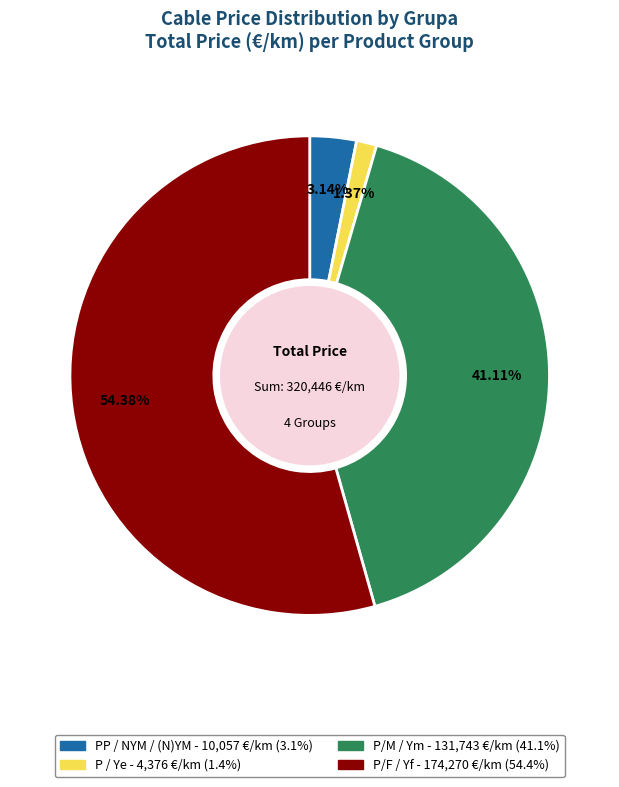

Which slice is the smallest?

P / Ye